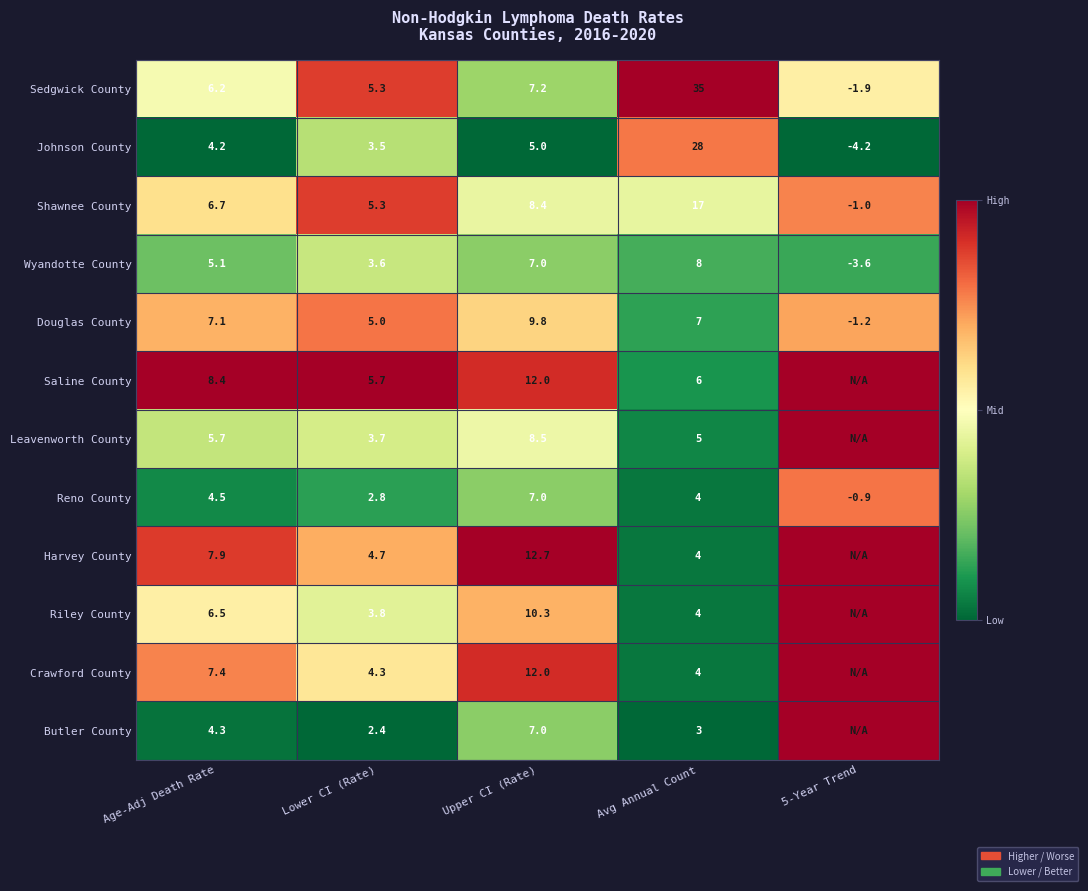

Between Avg Annual Count and Upper CI (Rate), which is larger?

Avg Annual Count